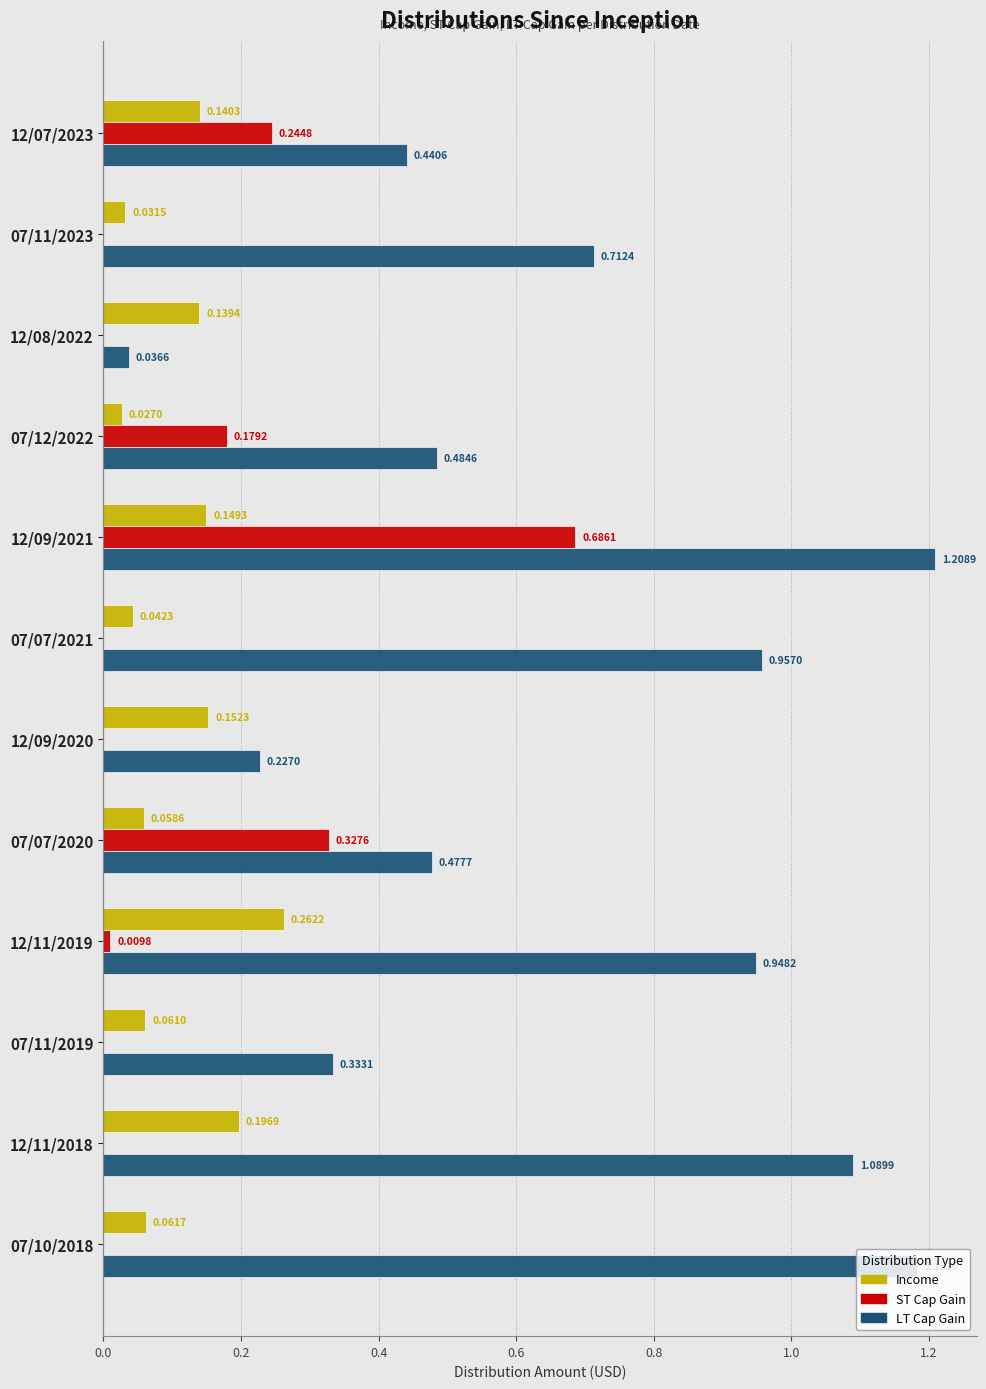

Is the value of Income at 12/11/2019 greater than the value of ST Cap Gain at 12/08/2022?

Yes